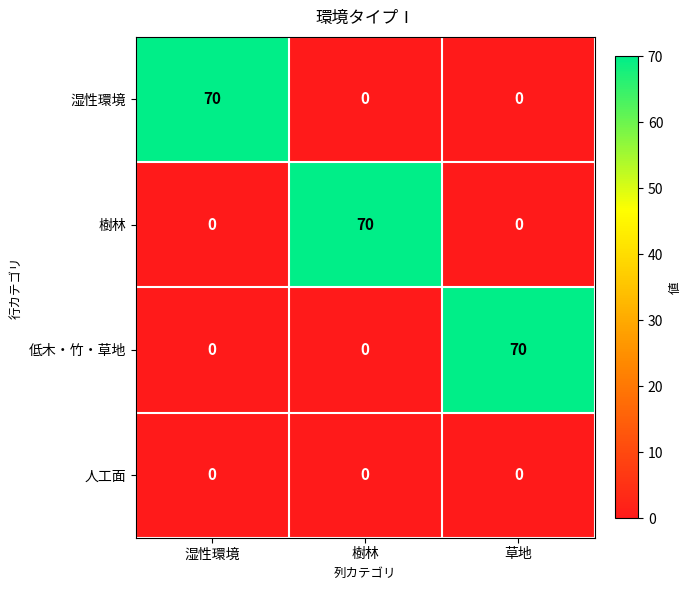

What is the average value of the 樹林 series?

23